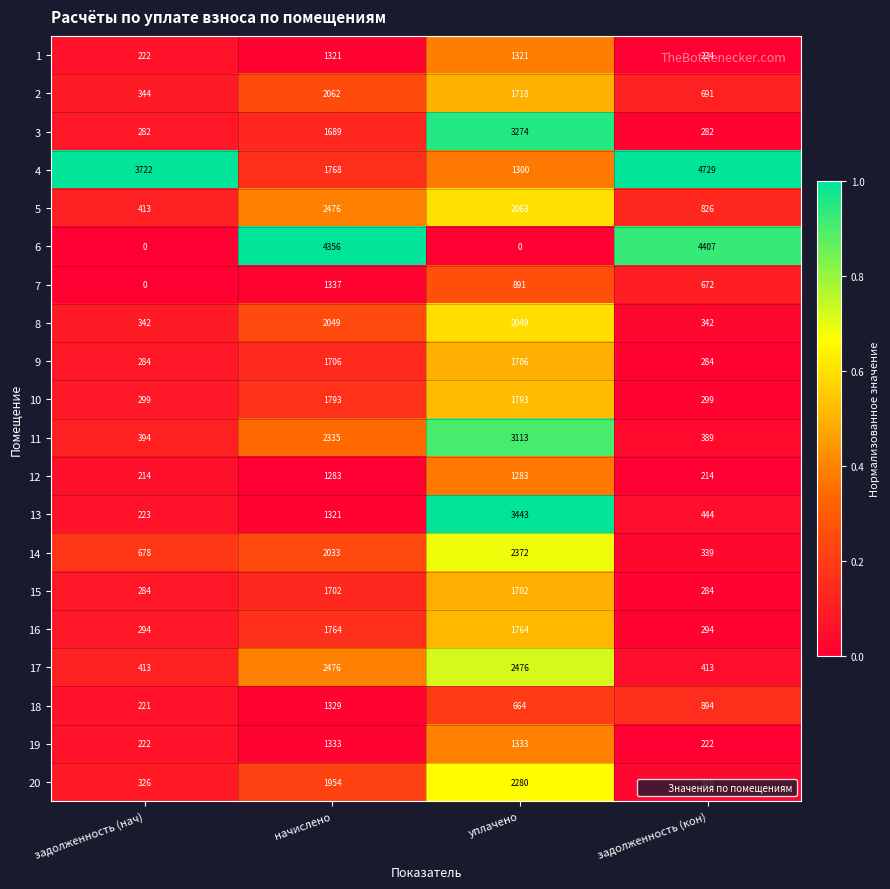

At which category is the sum across all series the highest?

начислено